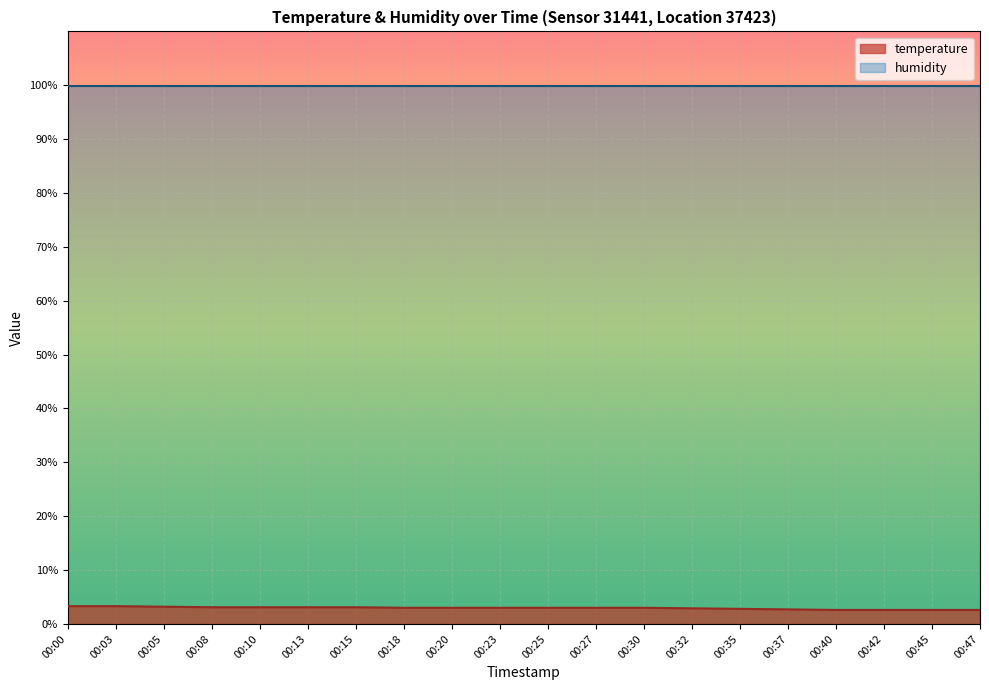

The value at 00:18 is 3.0. True or false?

True